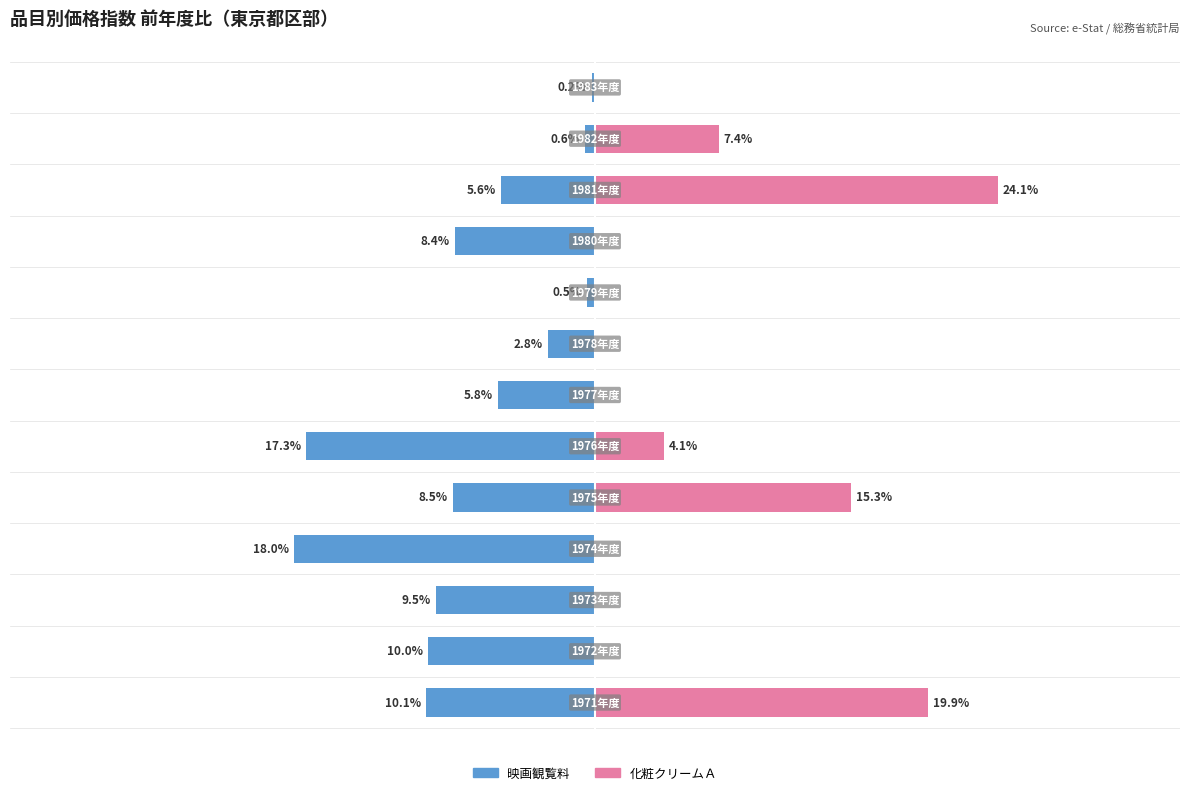

What is the difference between the maximum and second lowest values in the 化粧クリームＡ series?

24.1